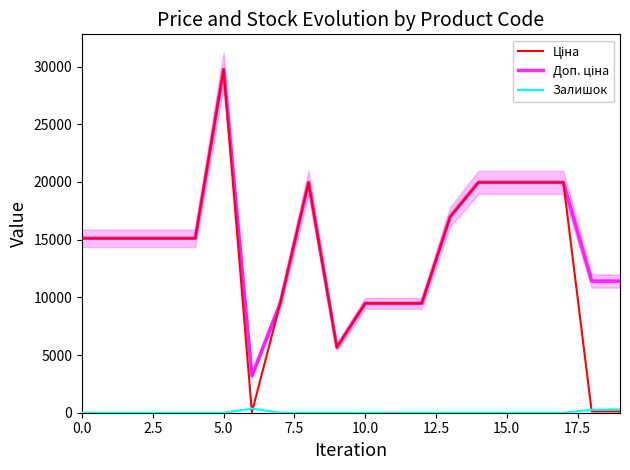

What is the difference between the maximum and minimum values in the Доп. ціна series?

26542.2